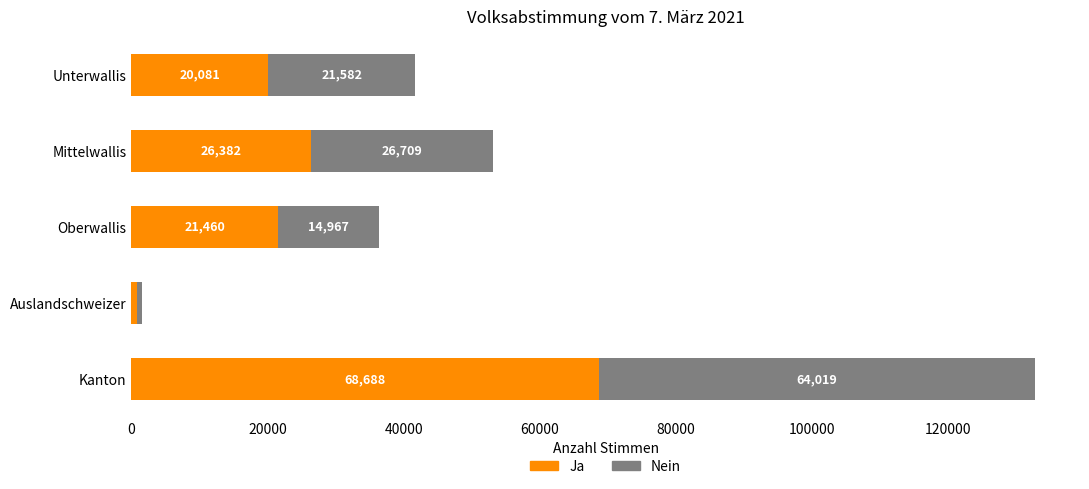

The Ja series shows 26382 at Mittelwallis. True or false?

True